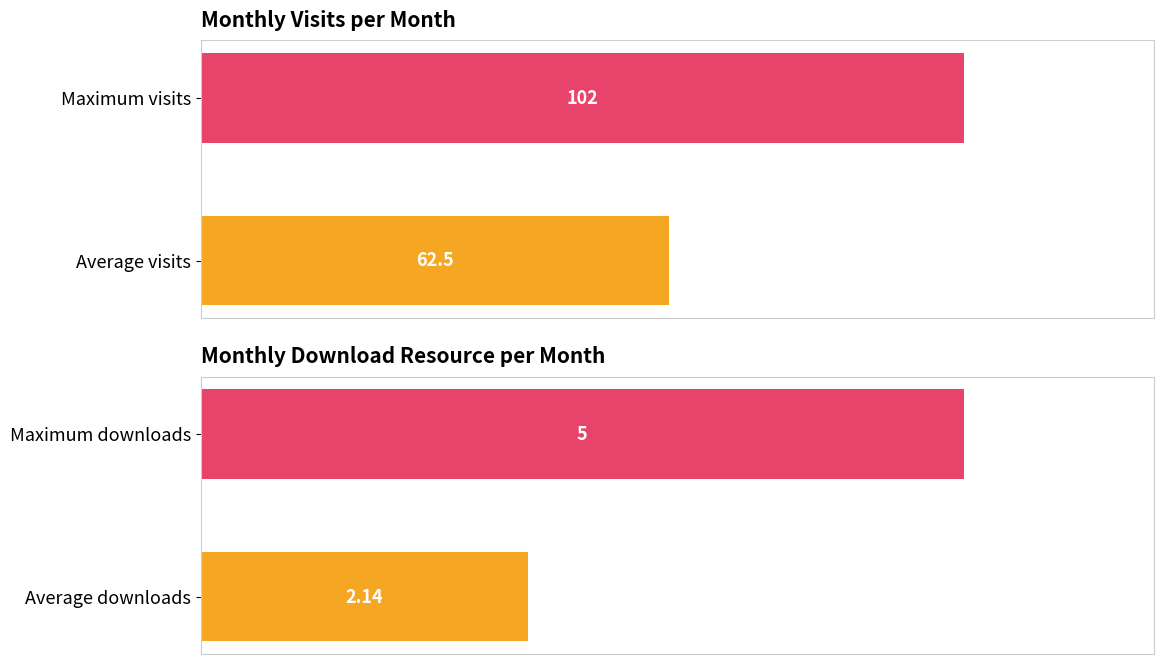

What is the difference between the maximum and minimum values in the monthly_download_resource series?

2.9